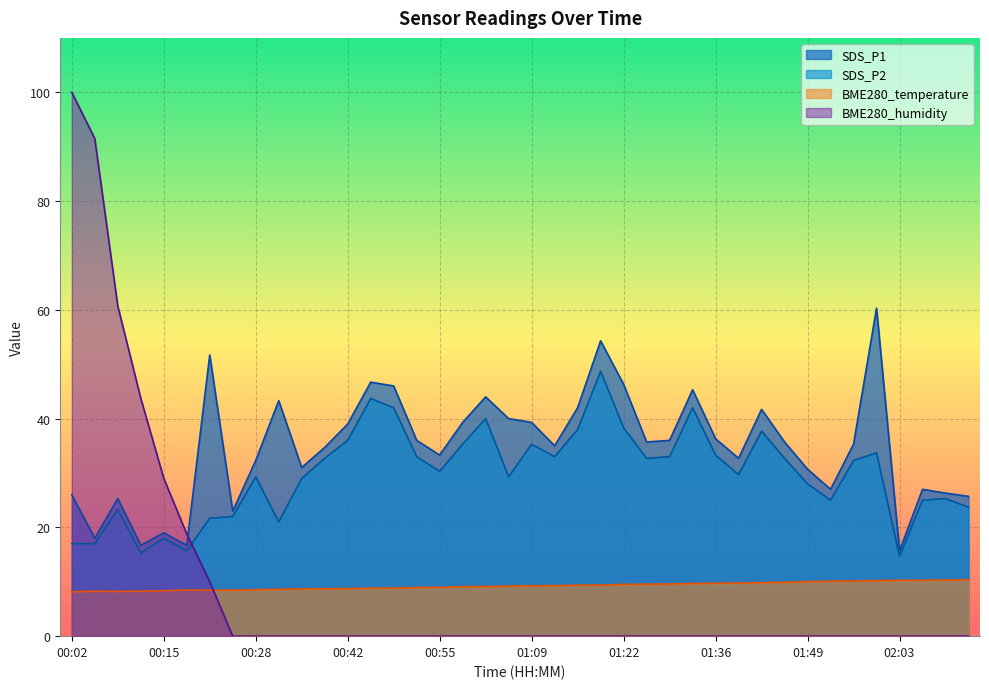

True or false: SDS_P2 and SDS_P1 intersect in this chart.

False